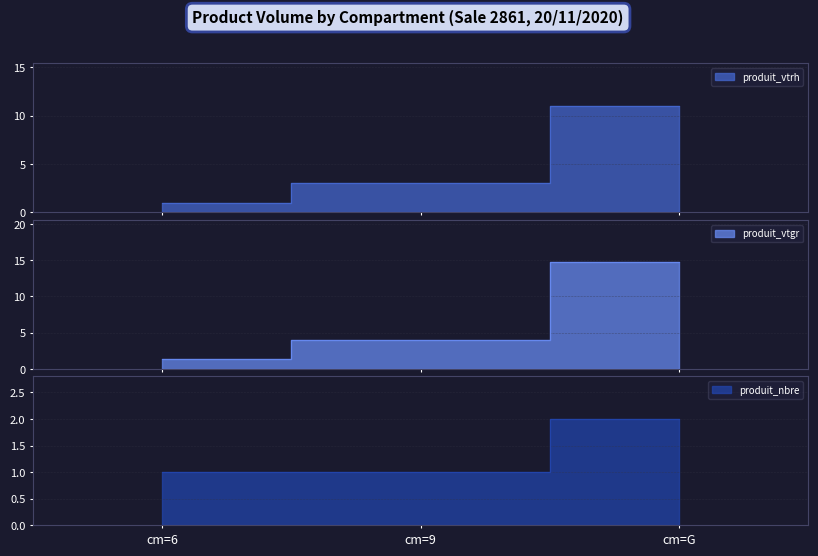

Reading left to right, what are all the values shown in this chart?

produit_vtrh: 1.0	3.0	11.0
produit_vtgr: 1.3	3.9	14.7
produit_nbre: 1.0	1.0	2.0